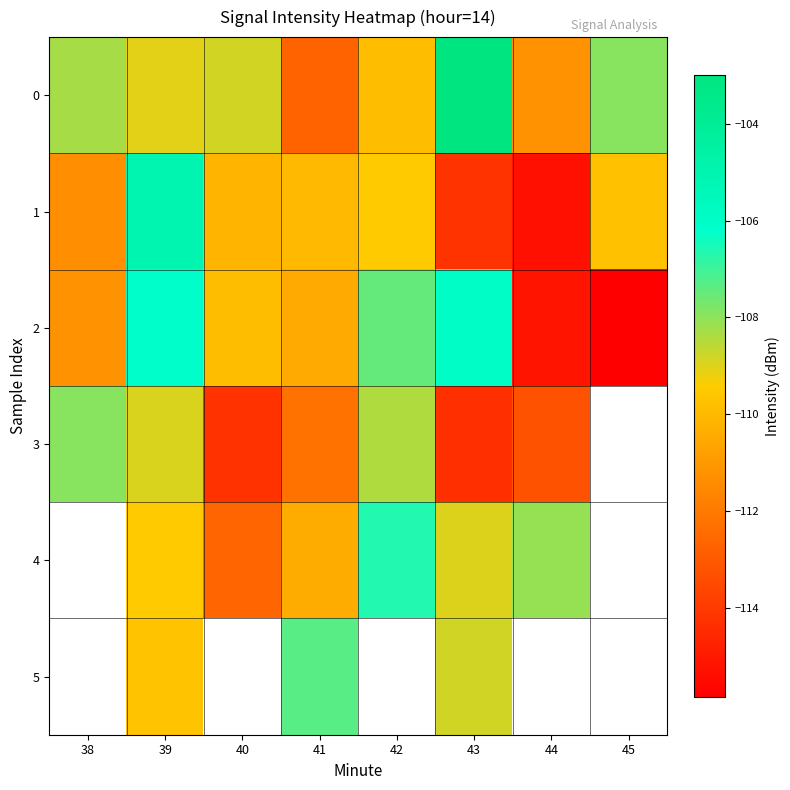

Between 39 and 41, which is larger?

39